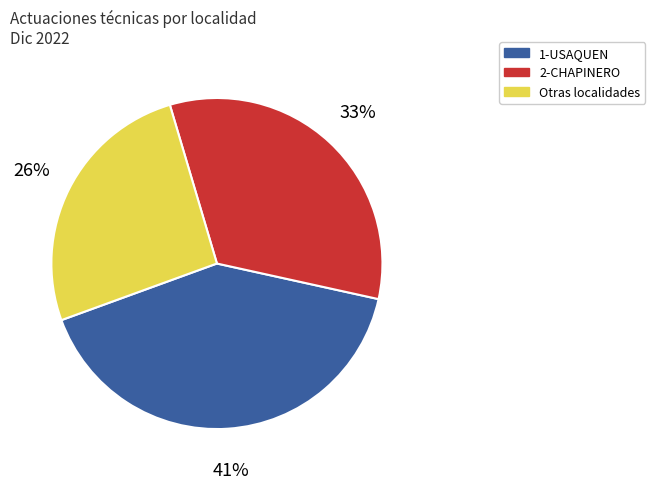

Do 2-CHAPINERO and 1-USAQUEN together represent more than half of the pie?

Yes